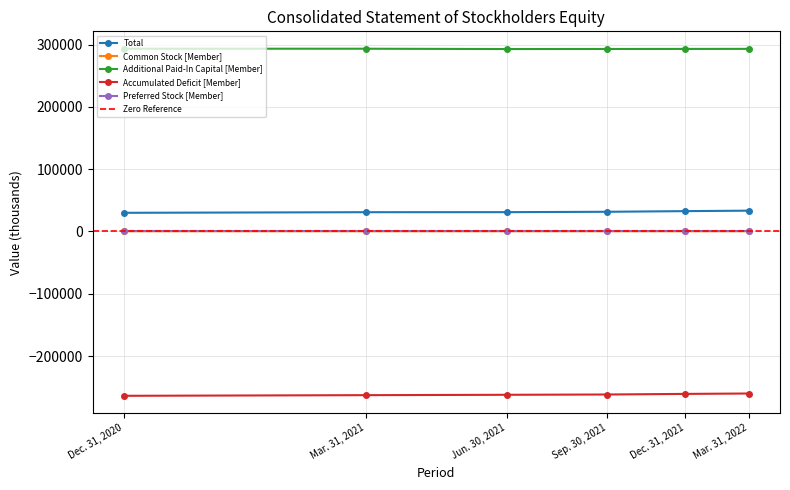

Rank the series at Dec. 31, 2020 from lowest to highest value.

Accumulated Deficit [Member], Common Stock [Member], Total, Additional Paid-In Capital [Member]